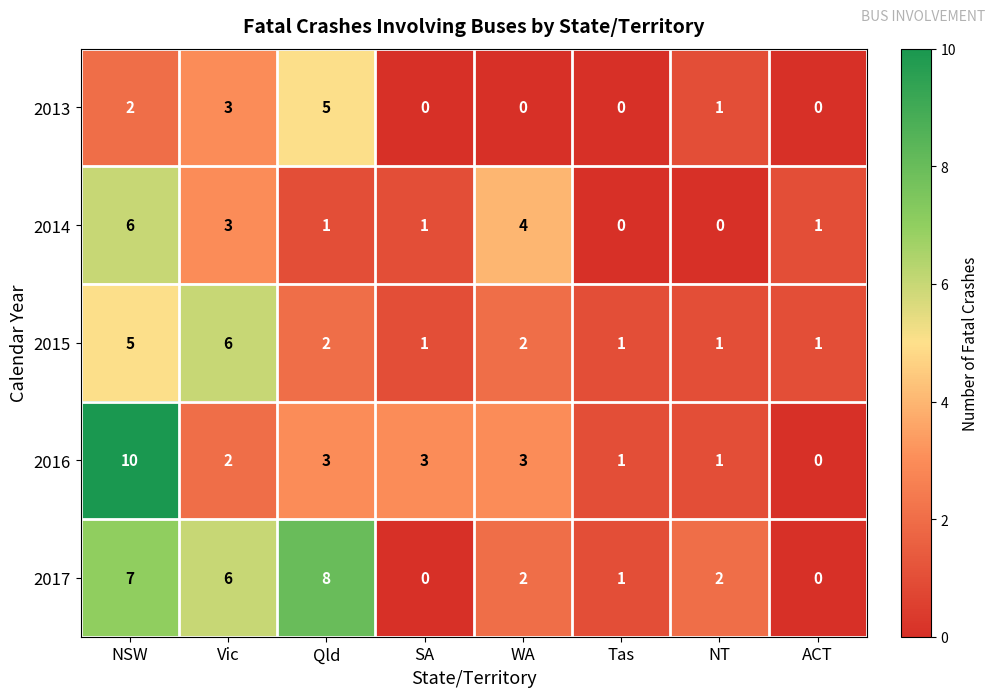

How many values in 2016 are above zero?

7